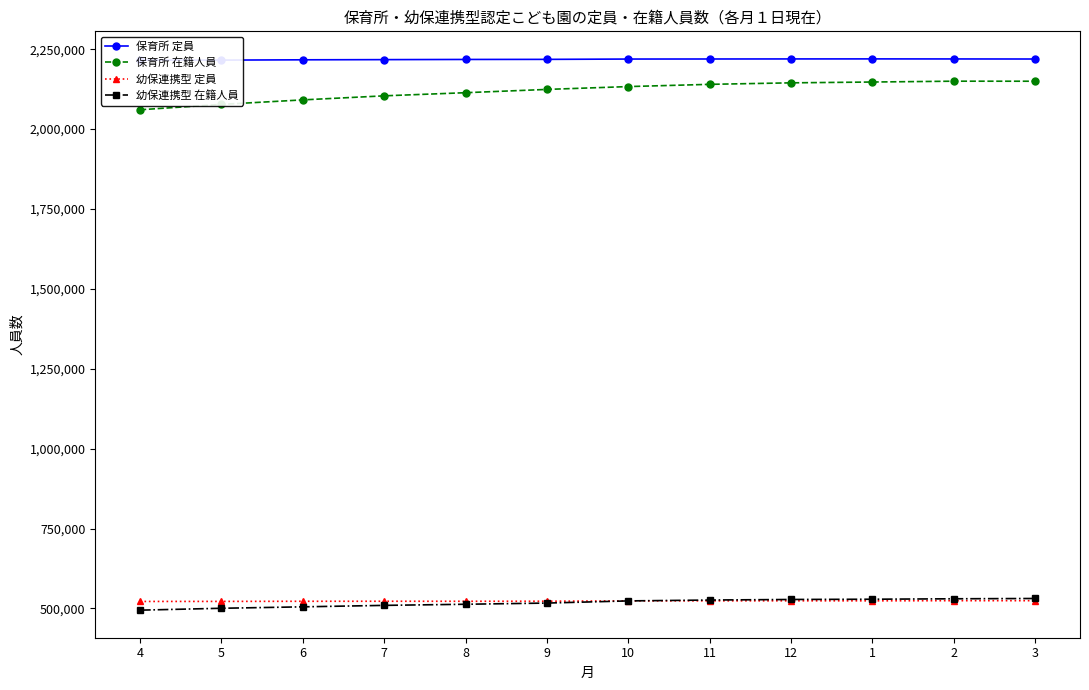

True or false: 保育所 定員 and 幼保連携型 定員 cross at least once.

False